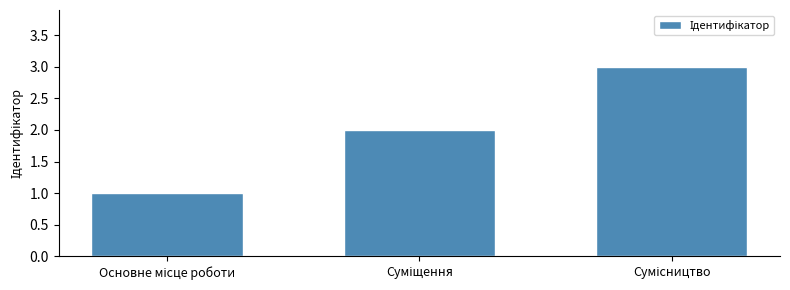

What is the maximum value shown in the chart?

3